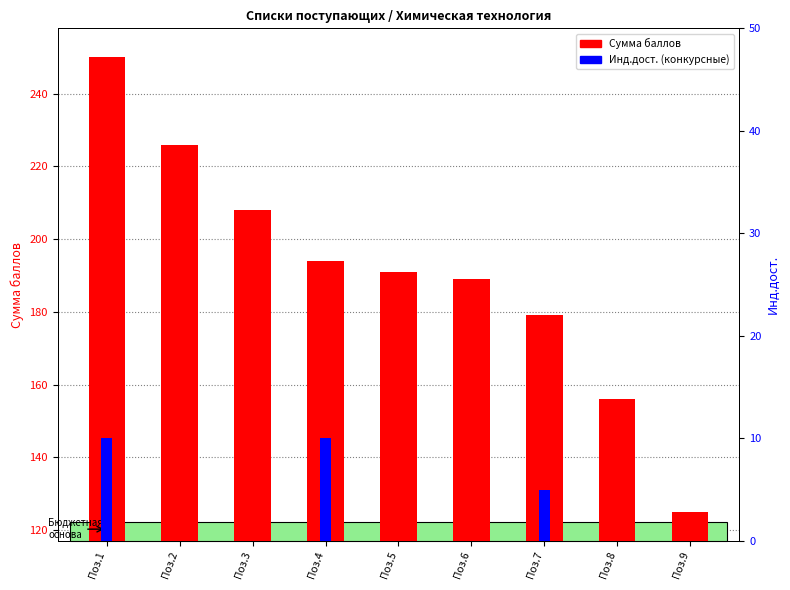

List the labels in order of Сумма баллов value, largest first.

Поз.1, Поз.2, Поз.3, Поз.4, Поз.5, Поз.6, Поз.7, Поз.8, Поз.9